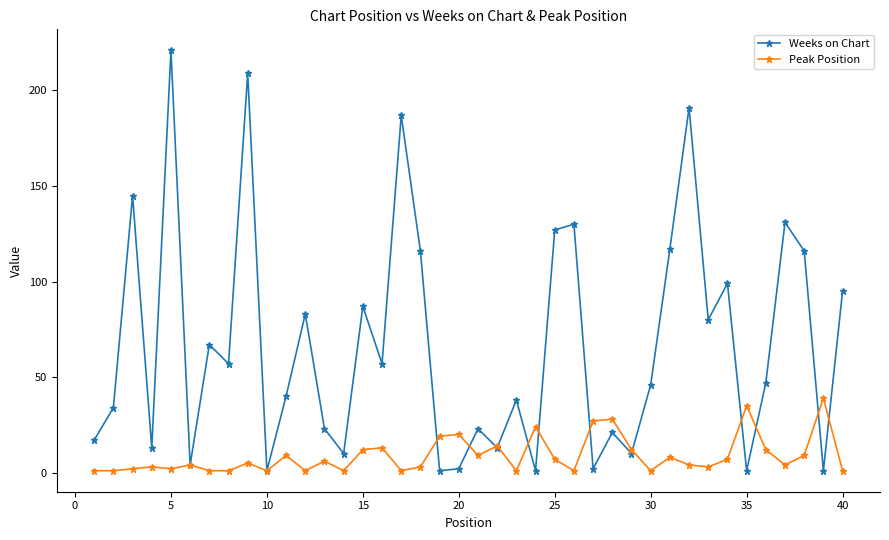

At how many categories does at least one series exceed 139?

5